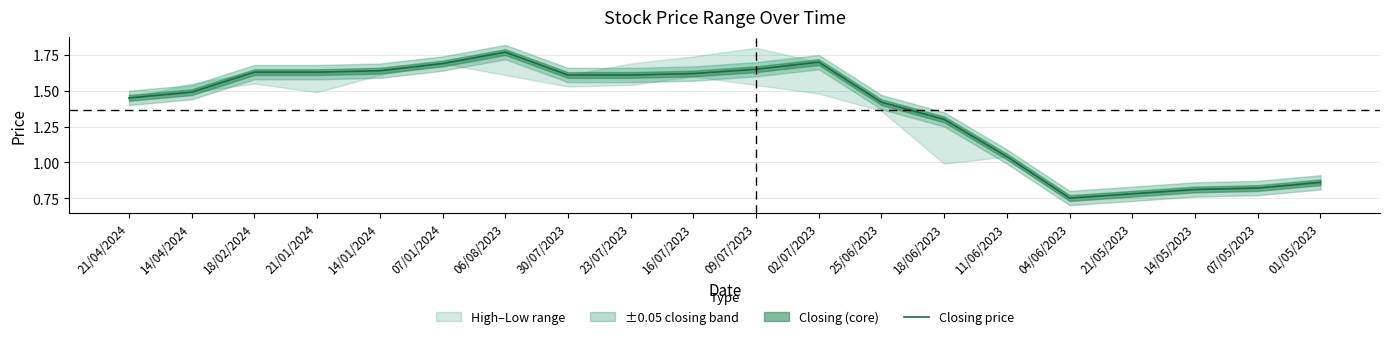

How many interior local peaks (higher than both neighbors) does the data have?

2